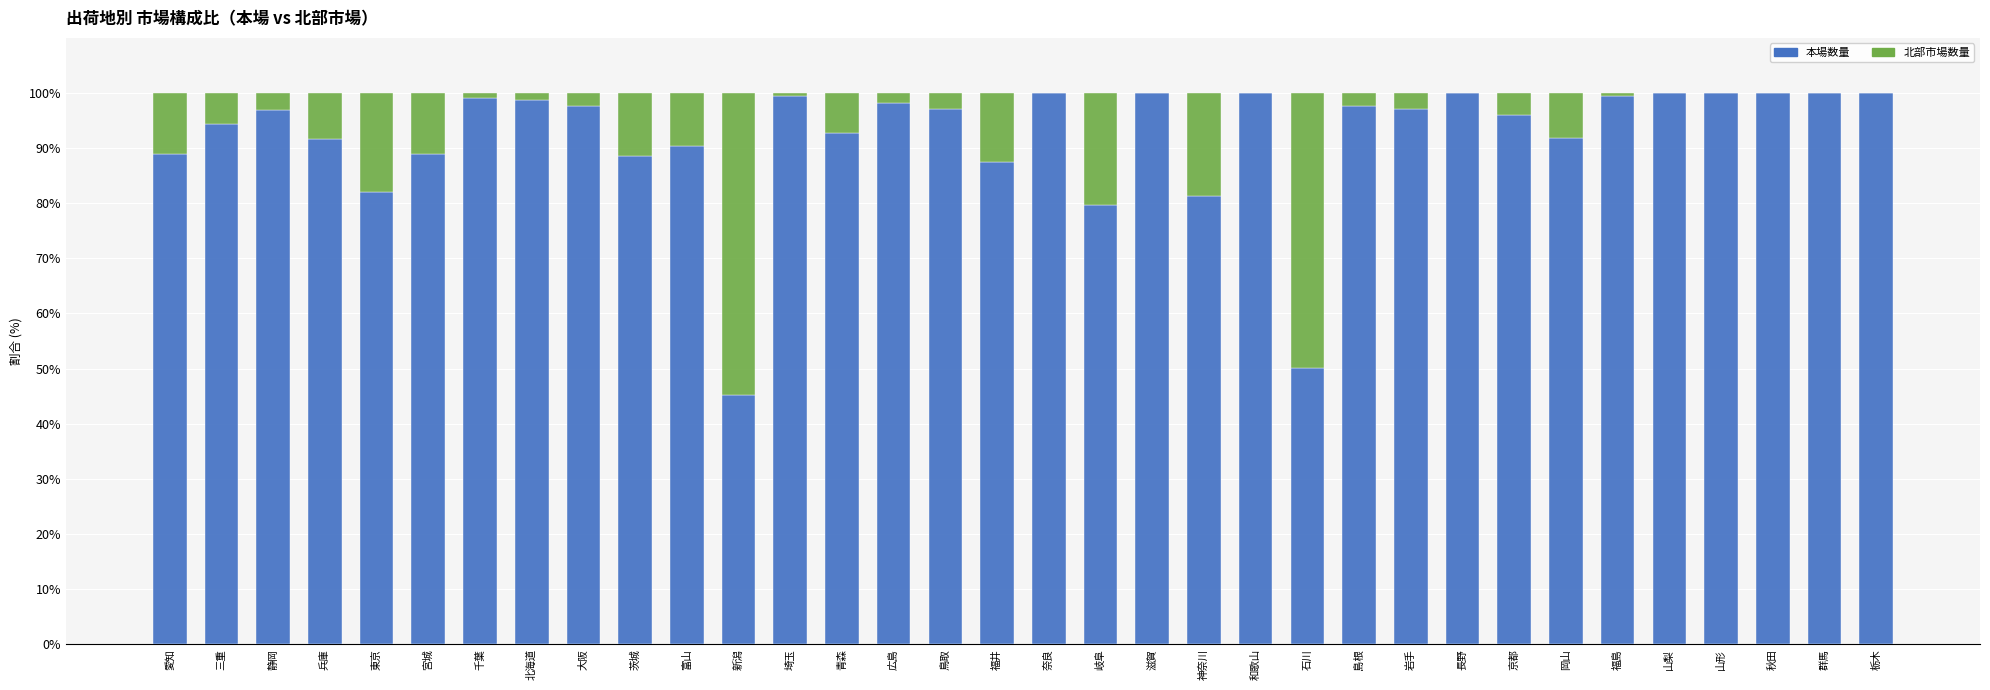

True or false: 本場数量 has a value of 70.0 at 石川.

False